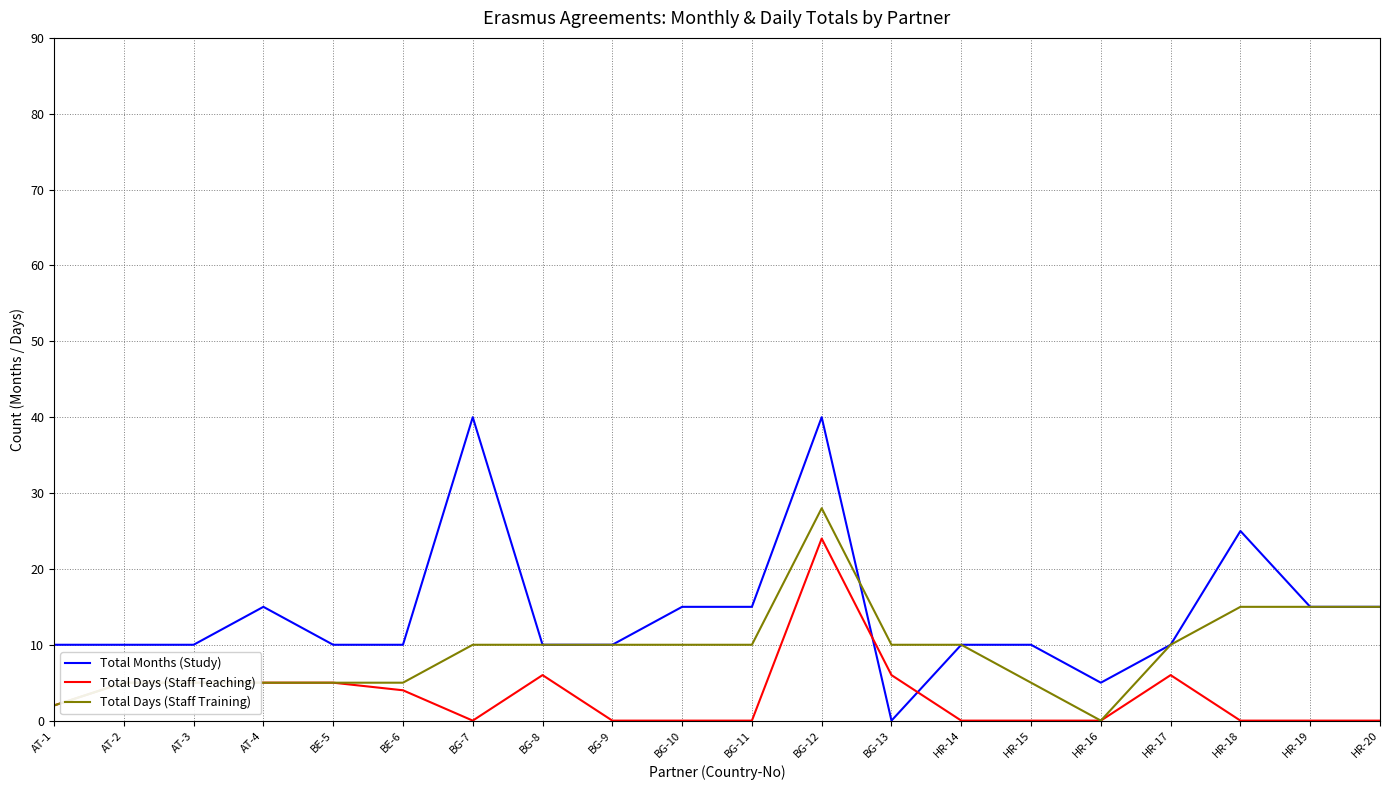

Count the Total Months (Study) values in the range 10 to 15.

15